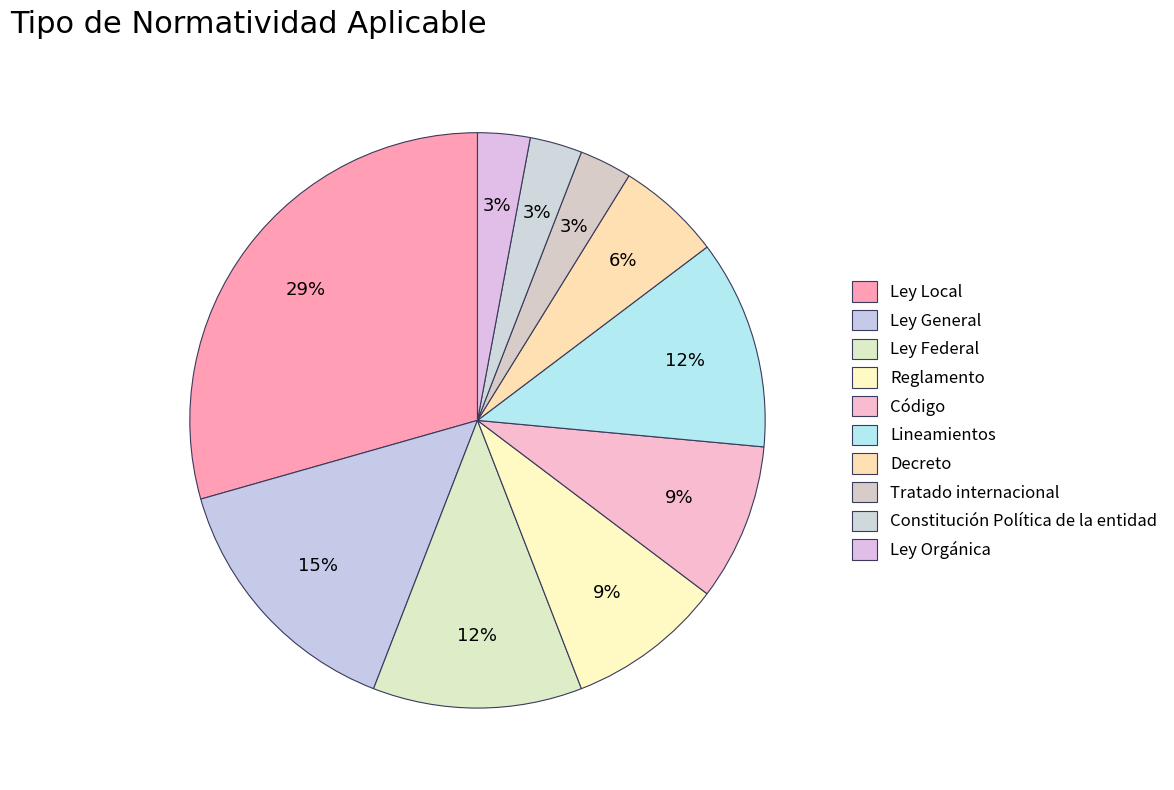

How many segments does this pie chart have?

10